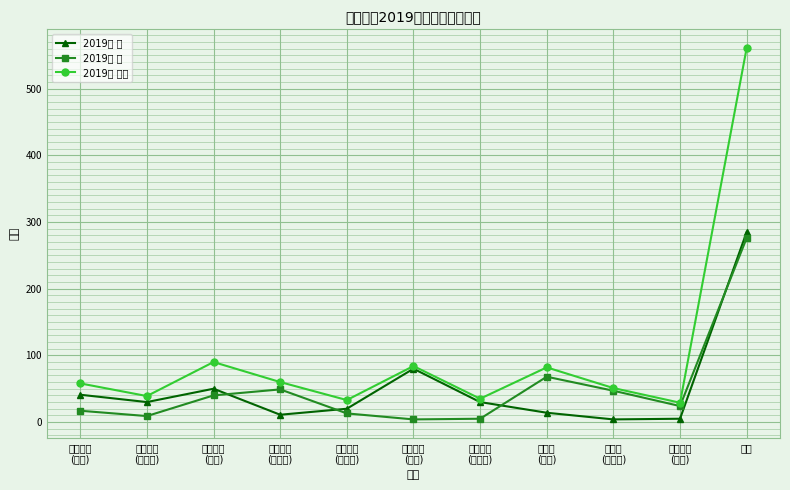

Which label corresponds to the largest value in the chart?

总计